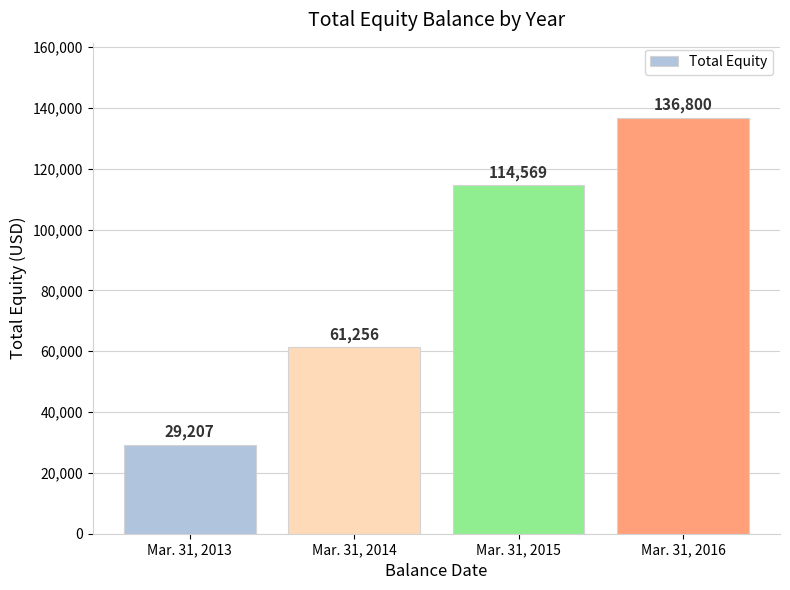

What is the sum of the values at Mar. 31, 2014 and Mar. 31, 2015?

175825